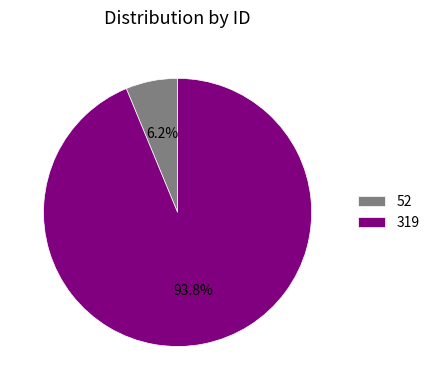

True or false: 52 accounts for 6% of the total.

True